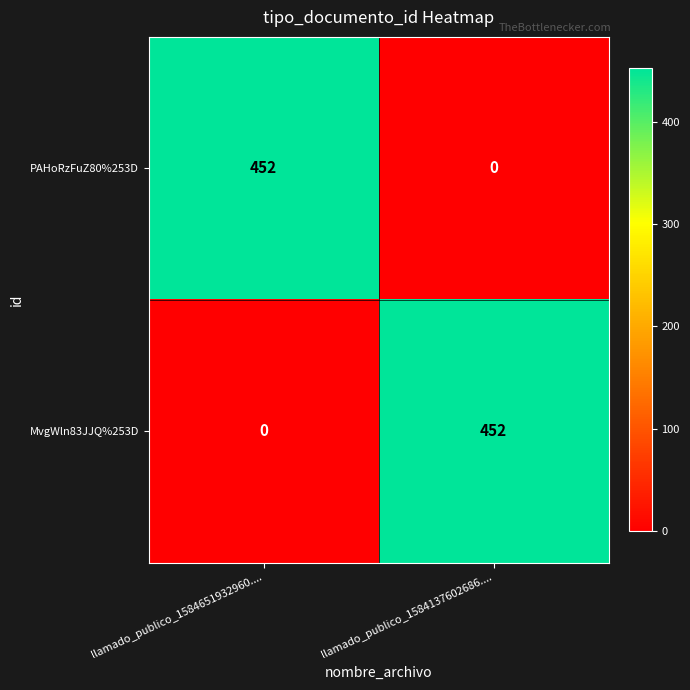

Count the number of data series in this chart.

2